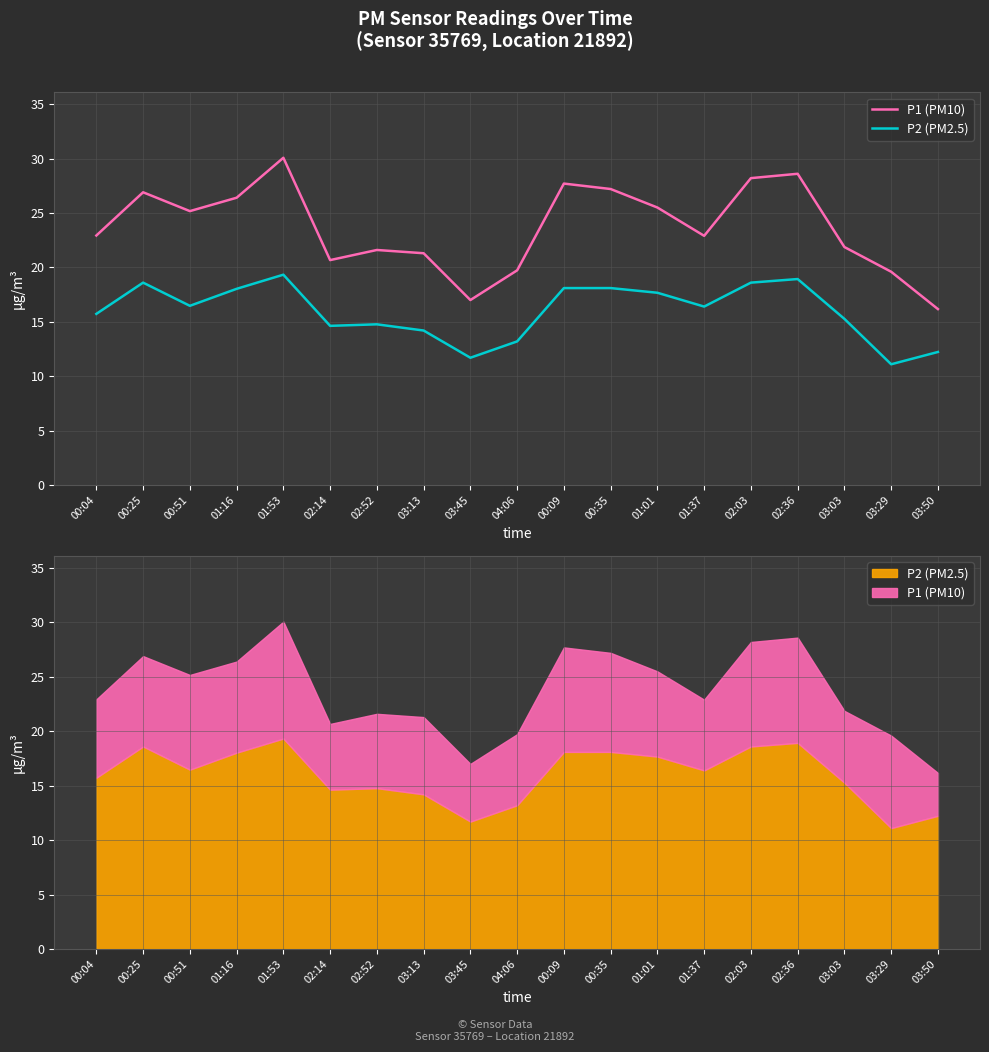

The value of P2 (PM2.5) at 02:03 is 18.6. True or false?

True